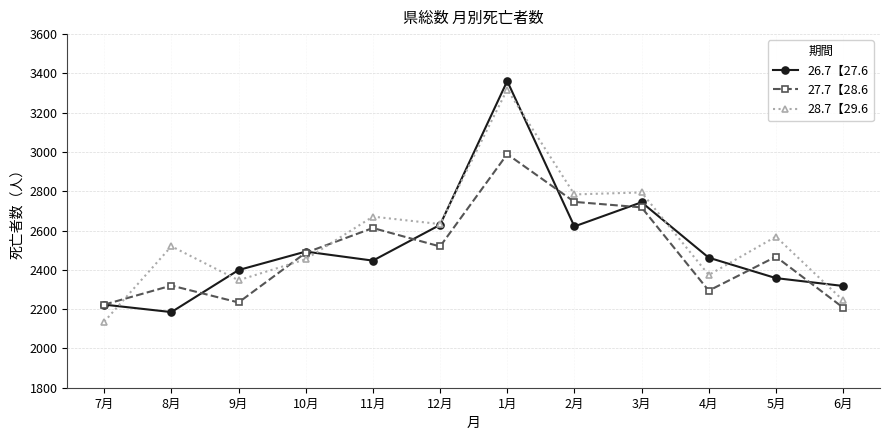

What is the label of the 6th point from the right?

1月